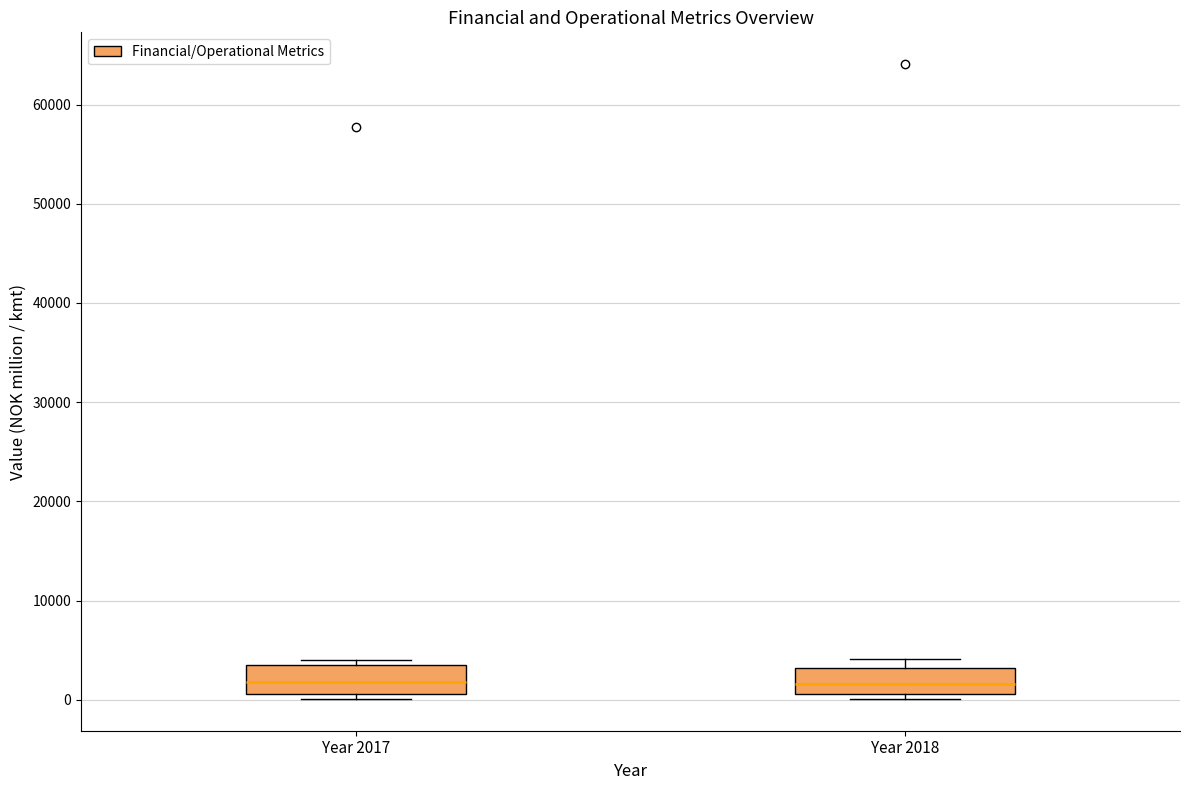

Reading left to right, read every box against the y-axis: the position of its median line, the range the box covers, and the ends of its whiskers. The values are not printed on the chart, so give them approximately, as read against the axis.

Year 2017: median 2000, box 1000 to 4000, whiskers 0 to 4000 (just above the box's upper edge)
Year 2018: median 2000, box 1000 to 3000, whiskers 0 to 4000